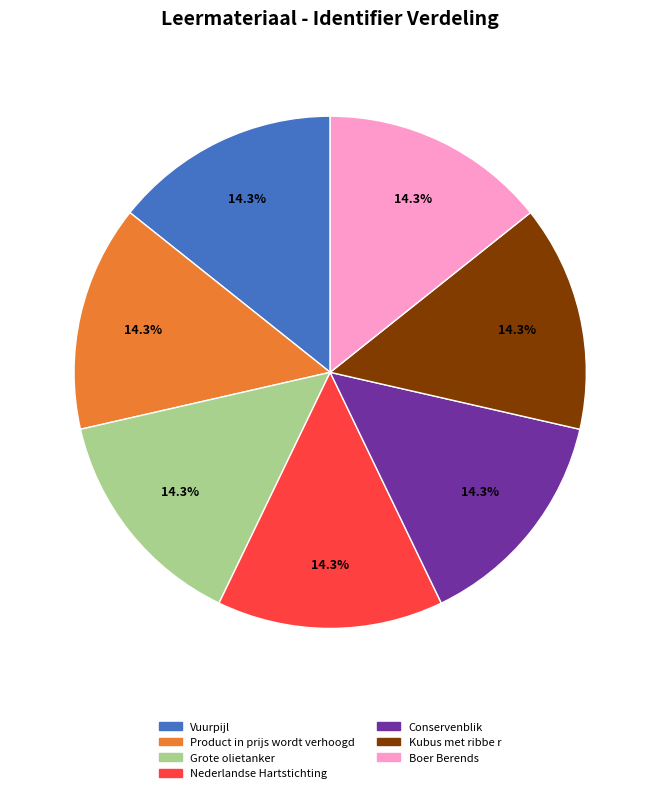

How many slices are in this pie chart?

7